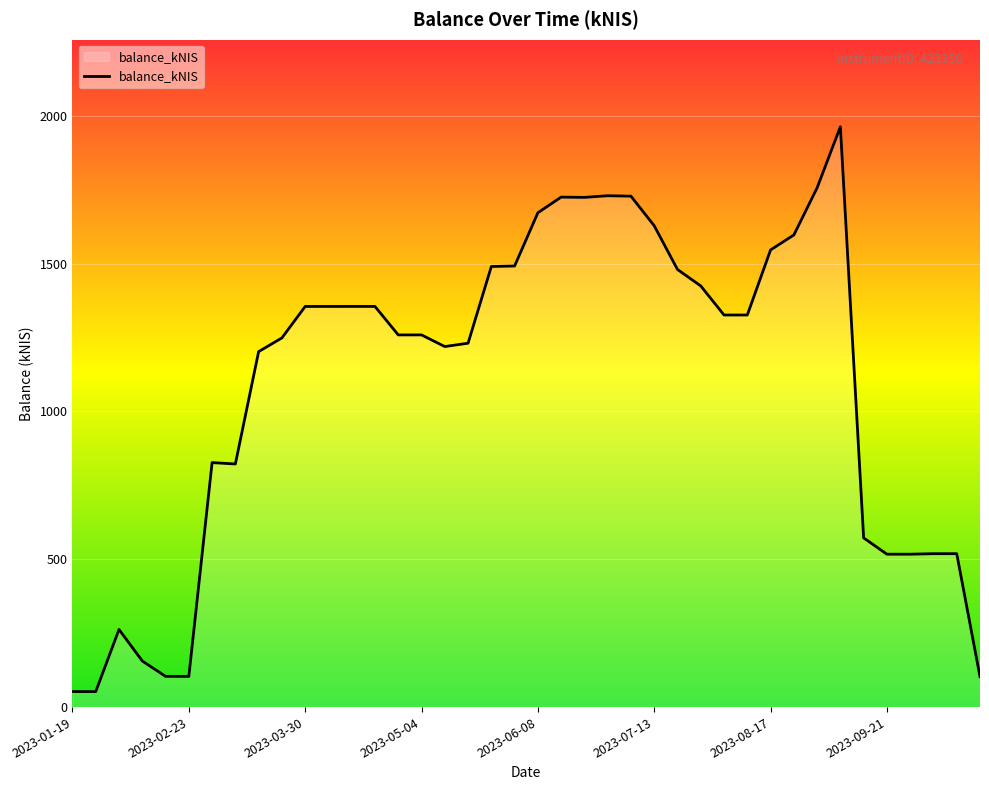

What is the difference between the maximum and minimum values?

1910.2